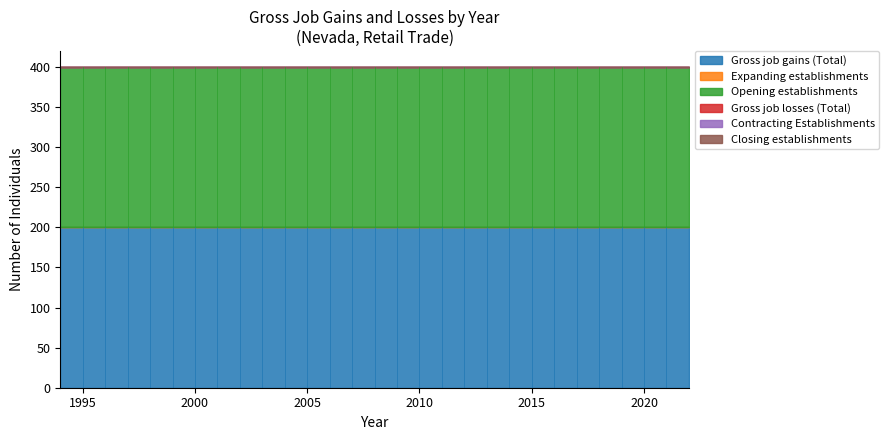

Is the value of Opening establishments at 2013 greater than the value of Expanding establishments at 2004?

Yes